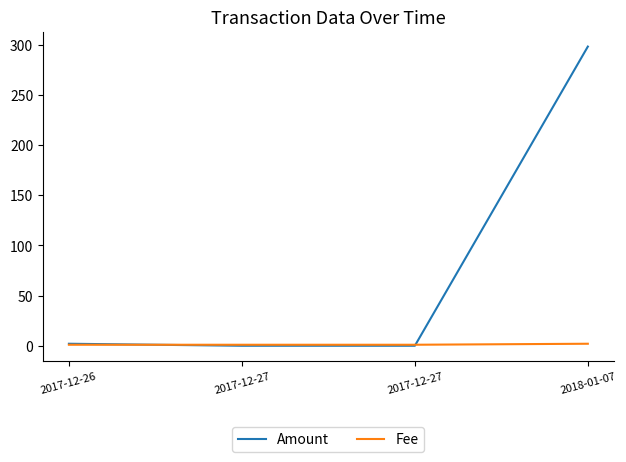

How many series are shown in this chart?

2